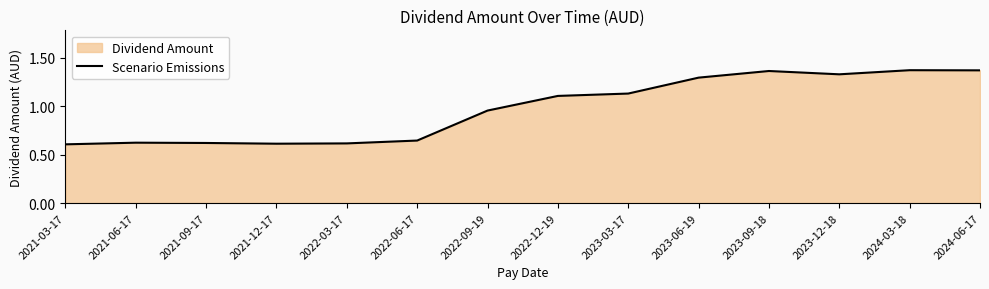

What position from the right is 2022-09-19?

8